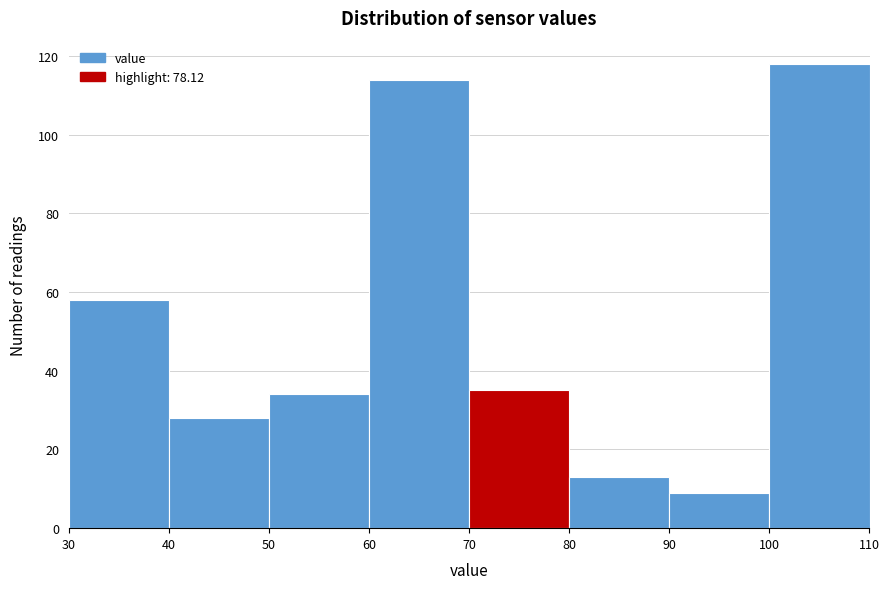

Reading left to right, transcribe this chart: for each bar, give the range it covers on the x-axis and its height. The values are not printed on the chart, so give them approximately, as read against the axis.

30 to 40: 58
40 to 50: 28
50 to 60: 34
60 to 70: 114
70 to 80: 36
80 to 90: 14
90 to 100: 10
100 to 110: 118